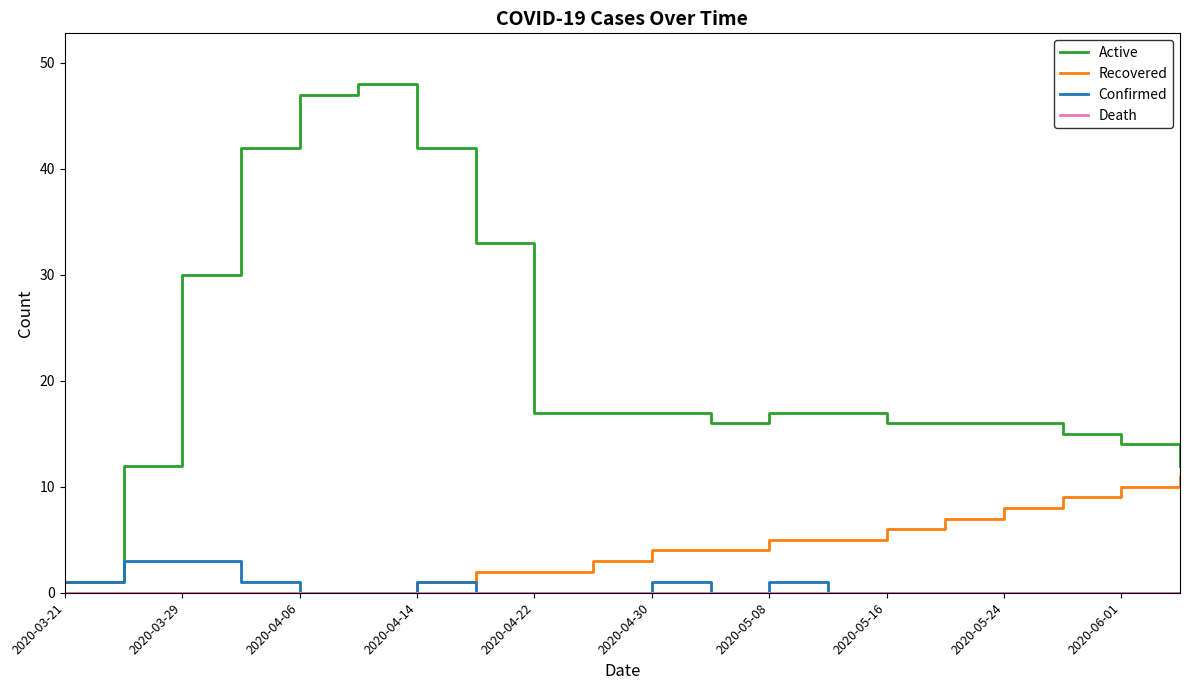

What is the maximum value shown in the chart?

48